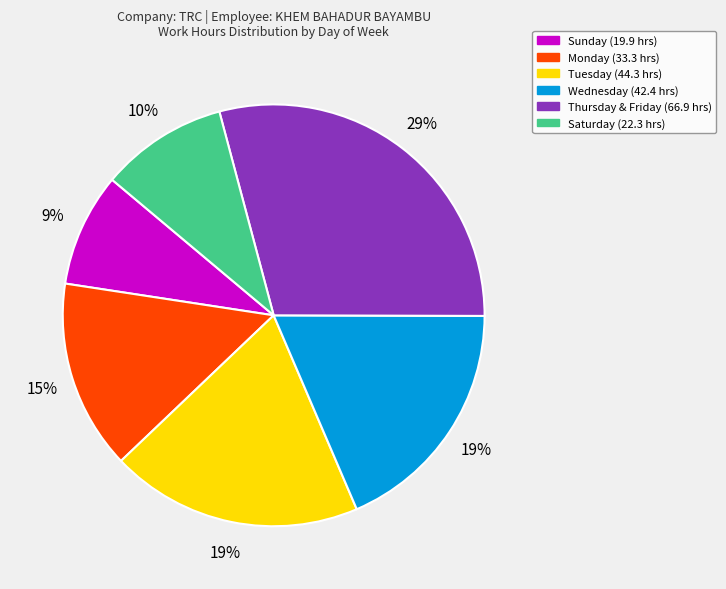

Count the number of slices in the pie.

6